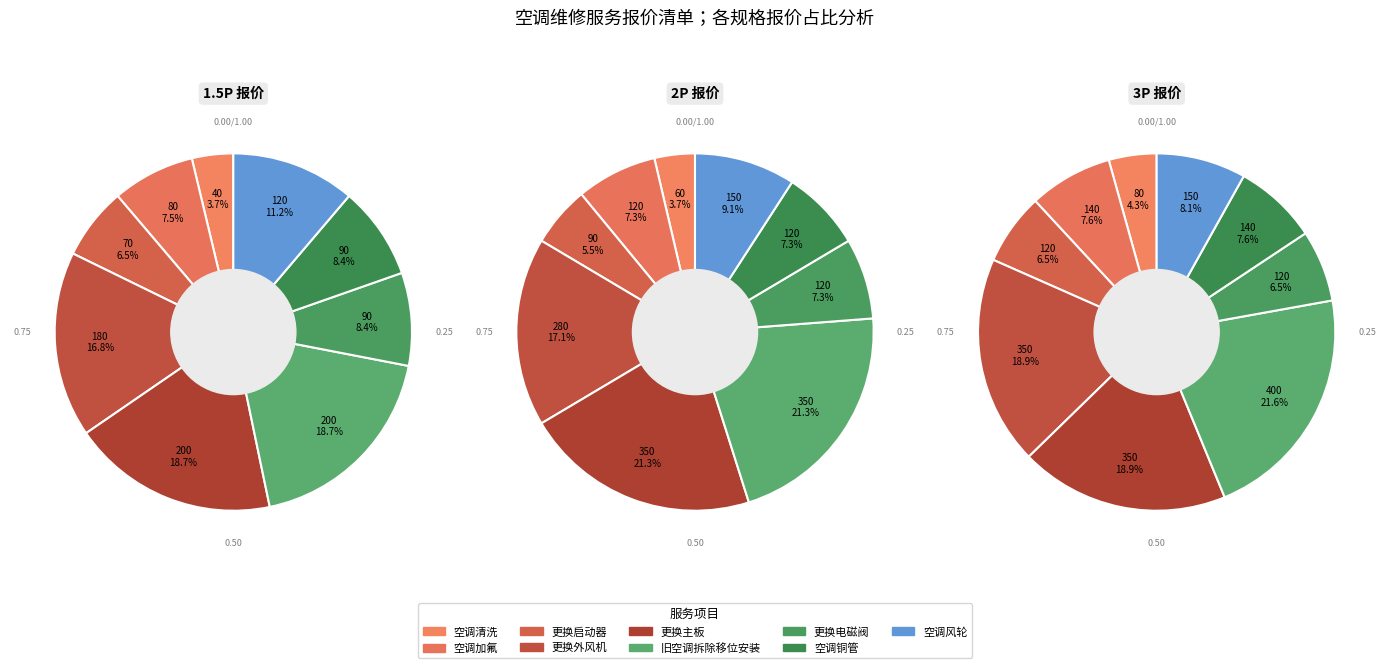

What is the ratio of the value at 空调风轮 to the value at 旧空调拆除移位安装?

0.6